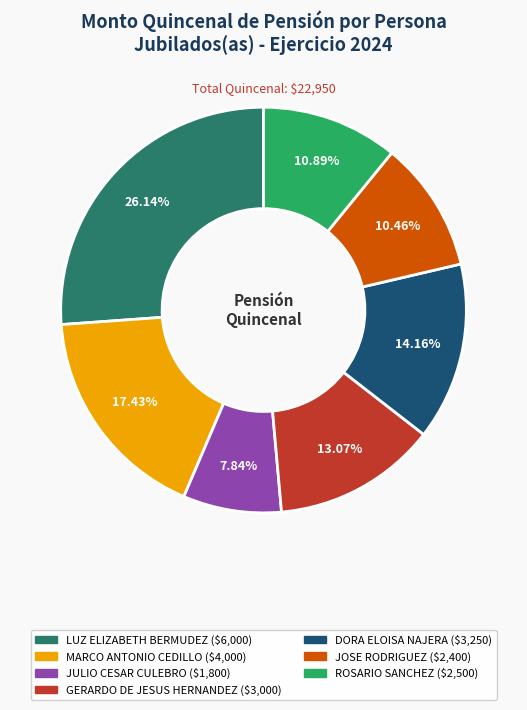

Is it true that GERARDO DE JESUS HERNANDEZ is 8% of the pie?

False